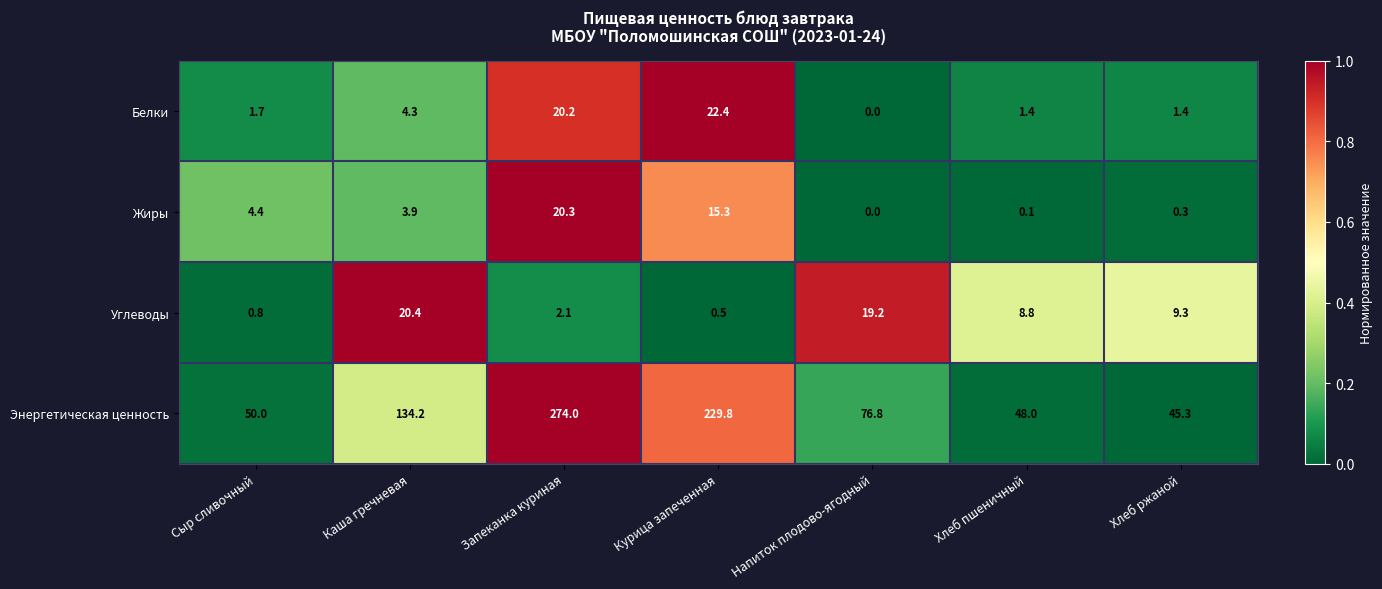

At which label does Энергетическая ценность reach its minimum?

Хлеб ржаной